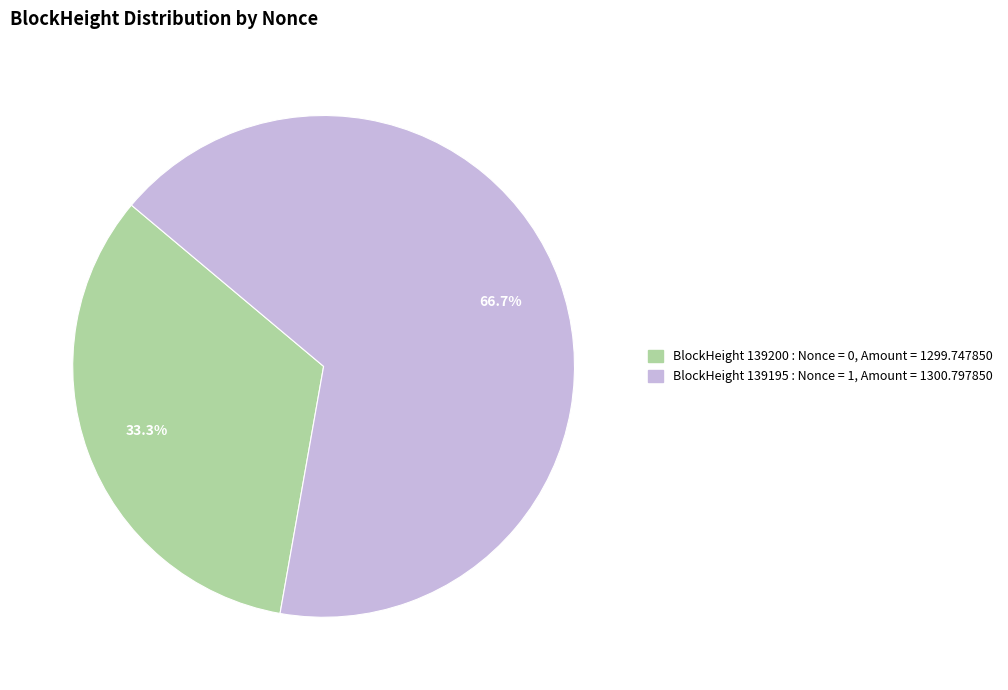

Is there a majority slice in this chart?

Yes